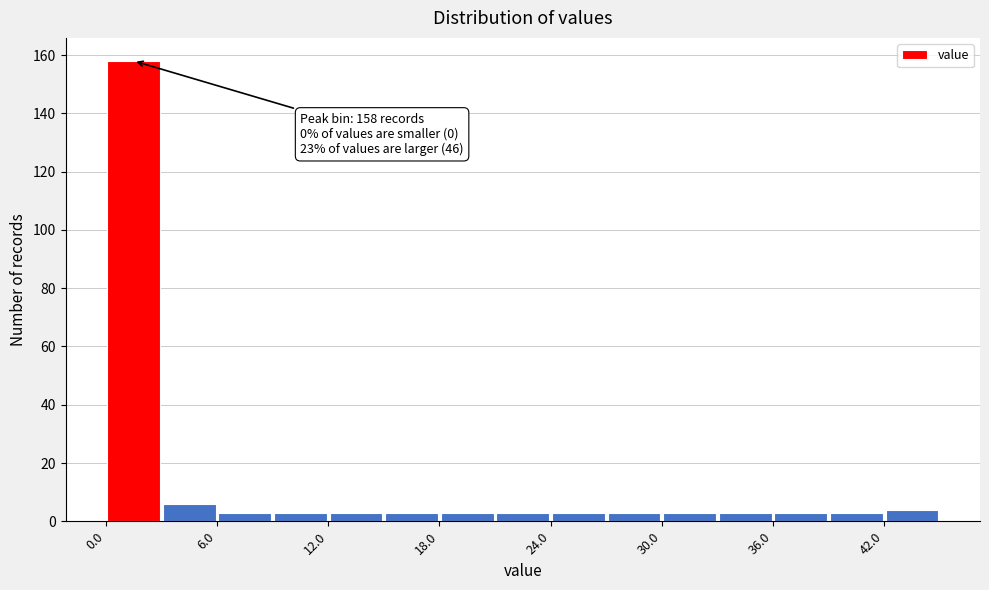

Around what value on the x-axis is the tallest bar? Give the approximate position of its centre, as read against the axis.

2